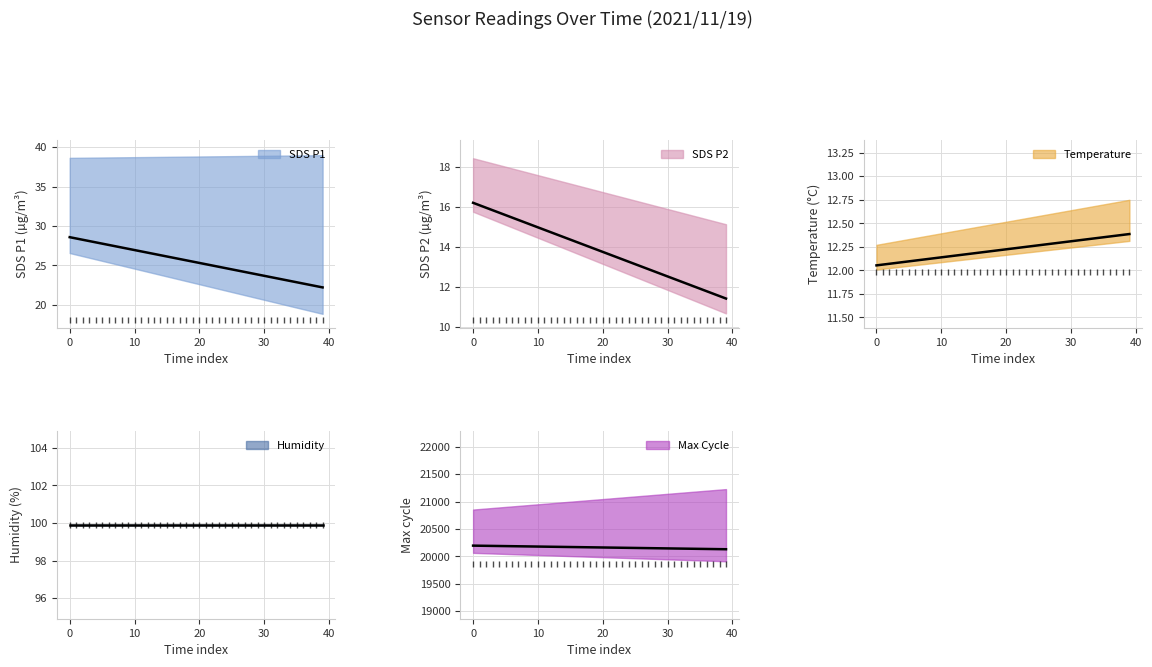

Is this an area chart (filled region under the line)?

No